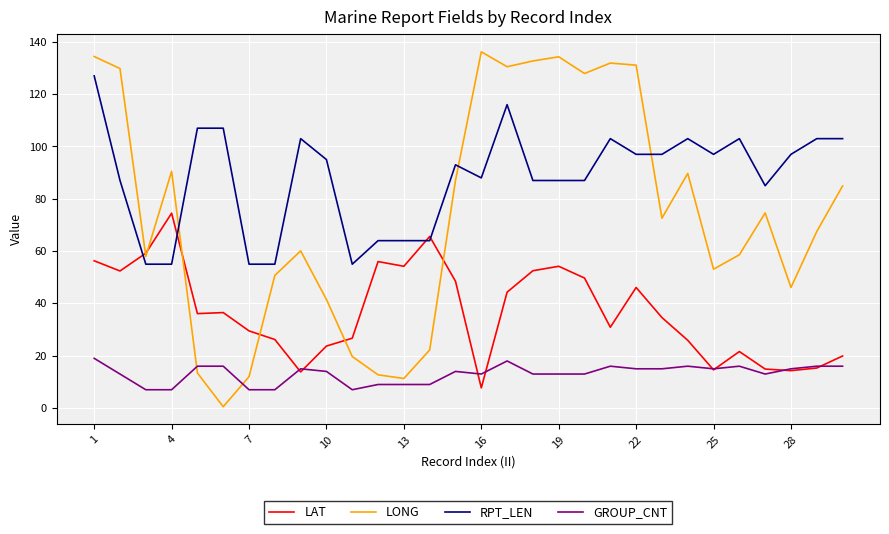

True or false: RPT_LEN and GROUP_CNT cross at least once.

False